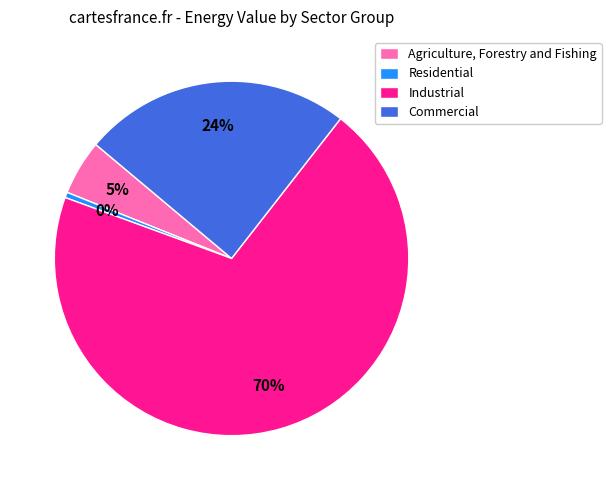

Rank the categories by value from highest to lowest.

Industrial, Commercial, Agriculture, Forestry and Fishing, Residential